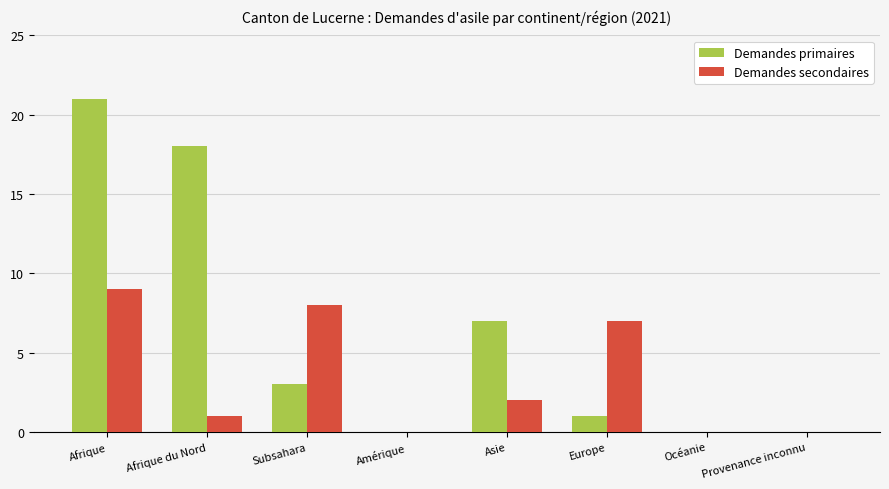

Reading right to left, list all the values displayed in this chart.

Demandes primaires: 0	0	1	7	0	3	18	21
Demandes secondaires: 0	0	7	2	0	8	1	9